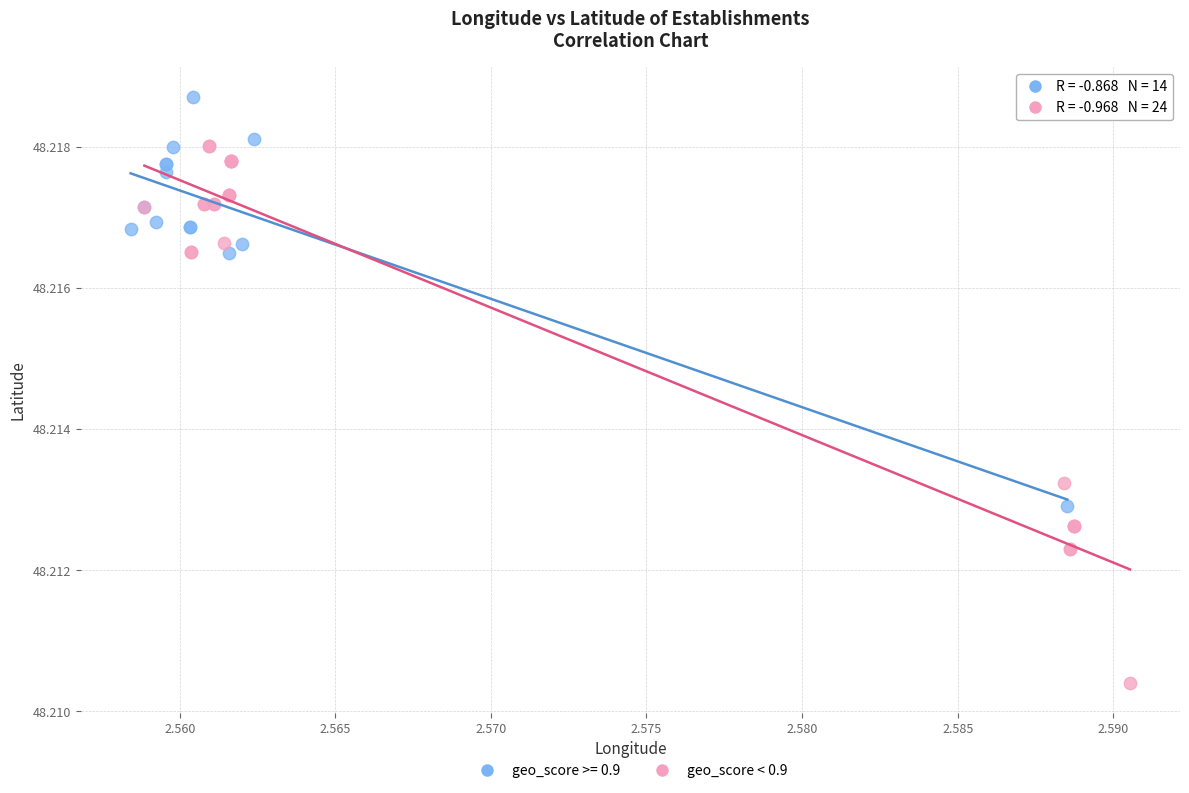

Which series contains the lowest Y value?

geo_score < 0.9